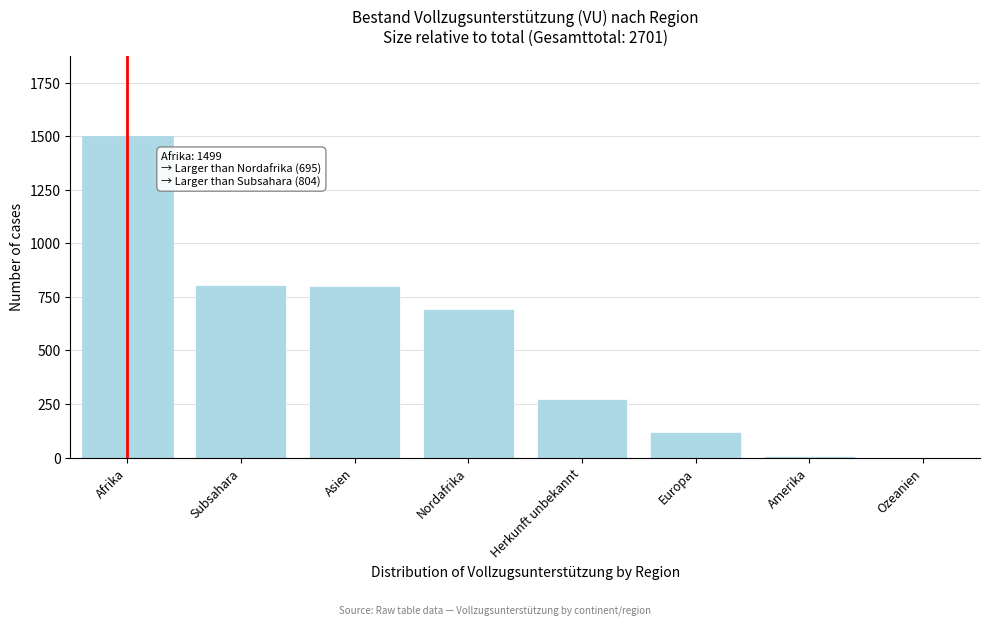

True or false: the data shows 801 at Asien.

True